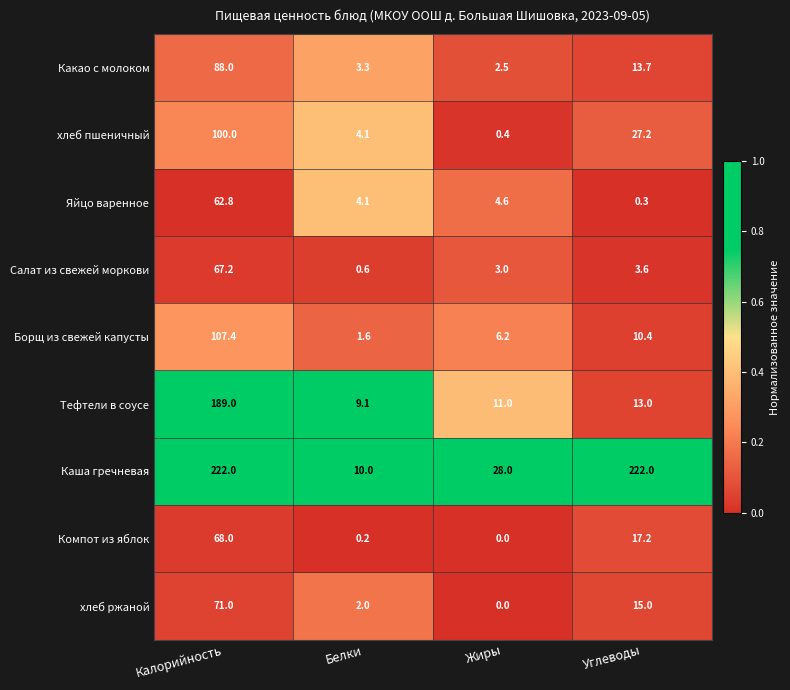

Rank the series at Калорийность from lowest to highest value.

Яйцо варенное, Салат из свежей моркови, Компот из яблок, хлеб ржаной, Какао с молоком, хлеб пшеничный, Борщ из свежей капусты, Тефтели в соусе, Каша гречневая